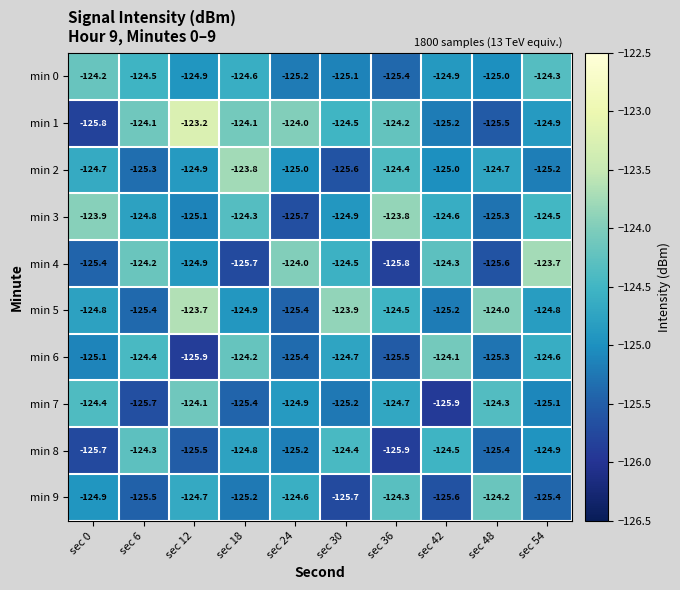

What is the maximum value shown in the chart?

-123.2